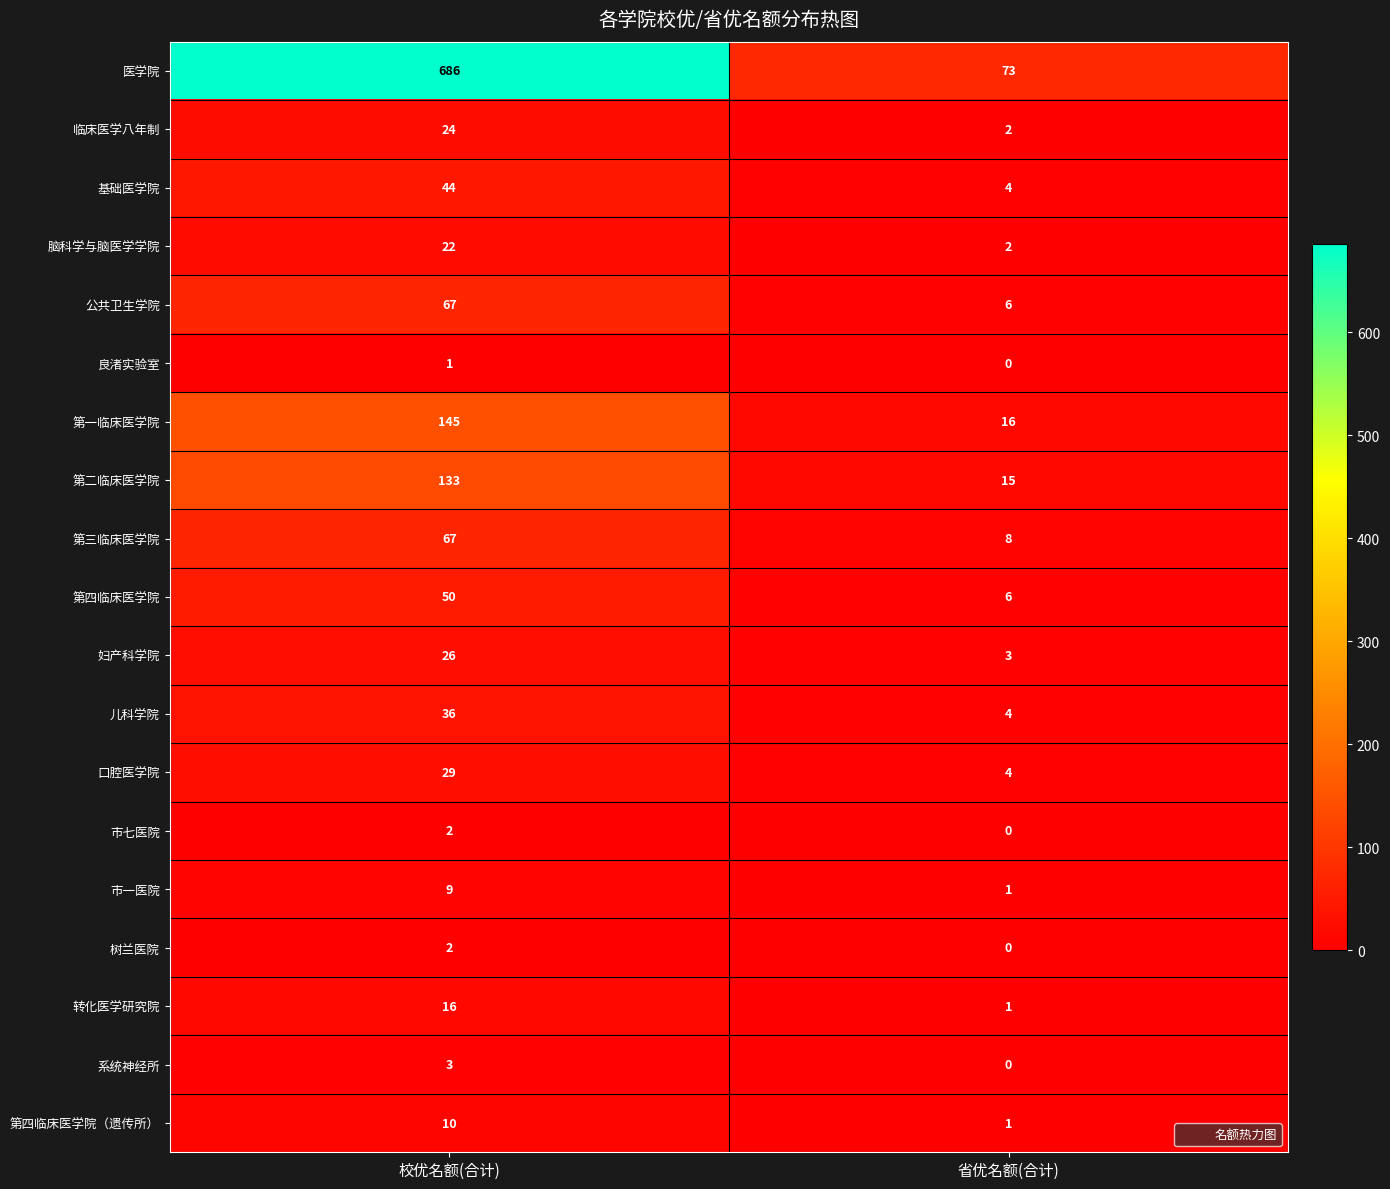

Which label corresponds to the largest value in the chart?

校优名额(合计)